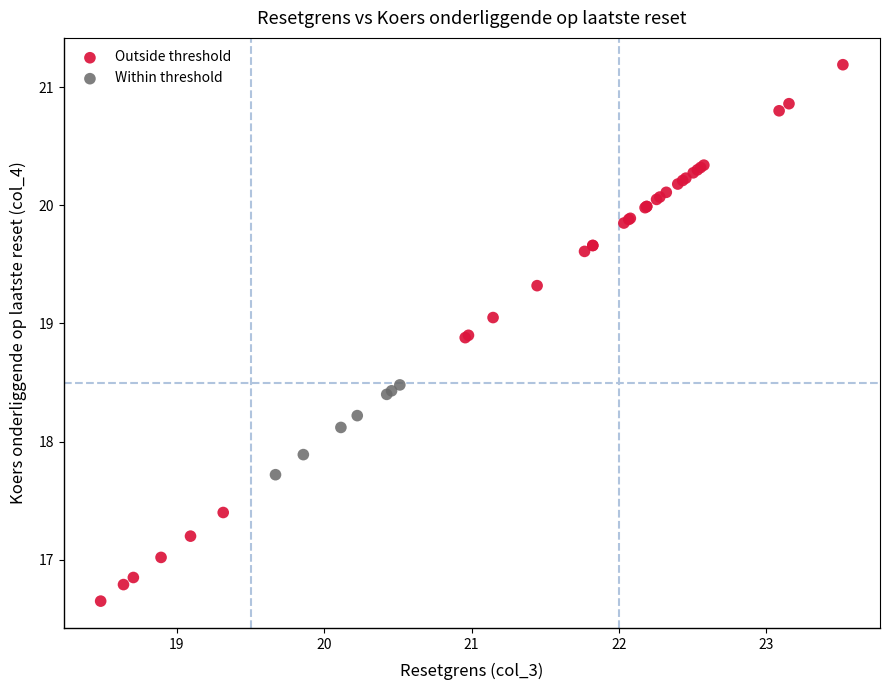

What are all the series names shown in the legend?

Outside threshold, Within threshold